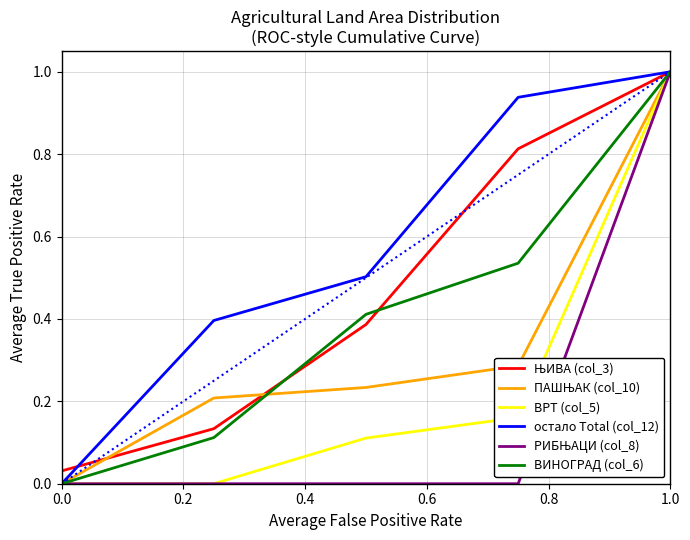

Is this an area chart (filled region under the line)?

No